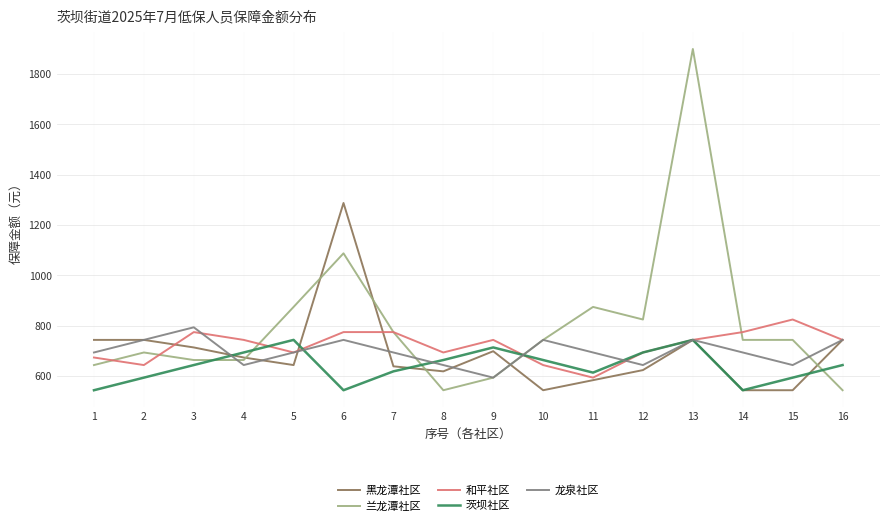

Which series has the largest total across all categories?

兰龙潭社区